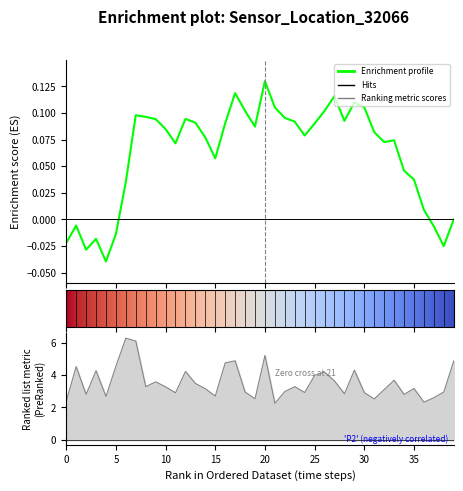

Count the number of categories in the chart.

40